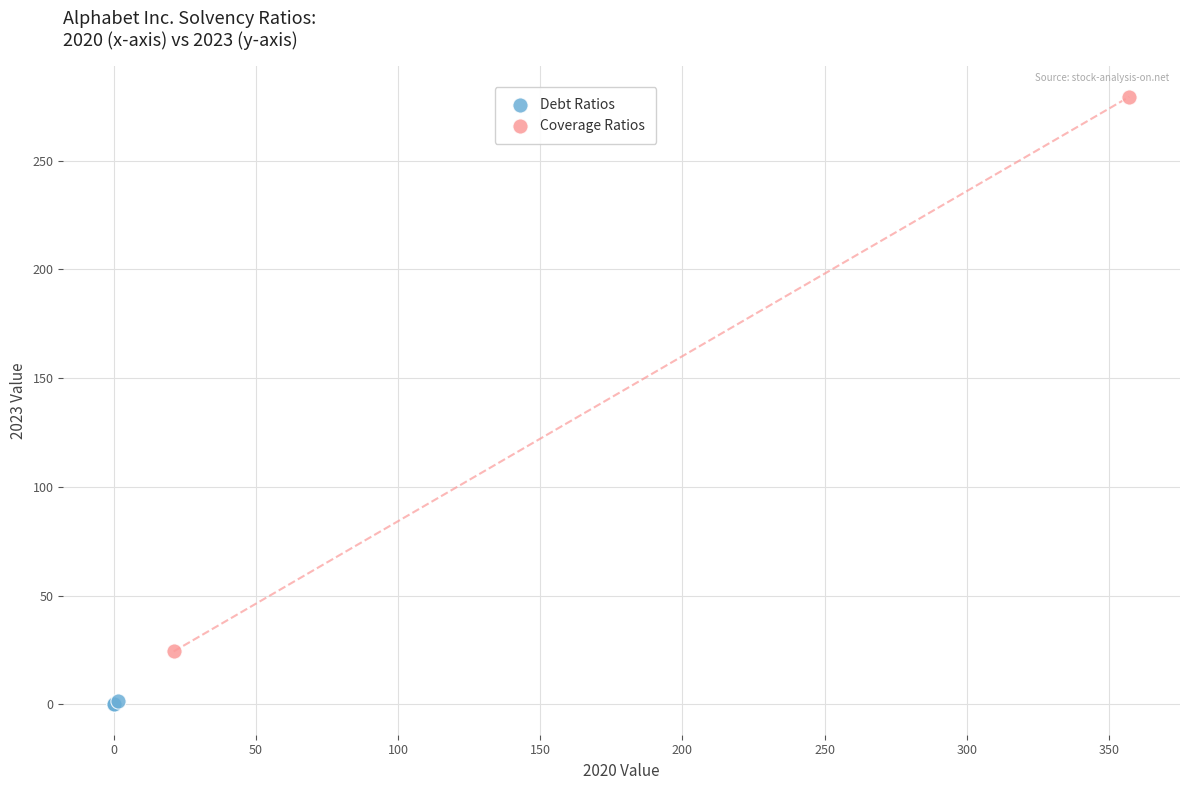

What are all the series names shown in the legend?

Debt Ratios, Coverage Ratios